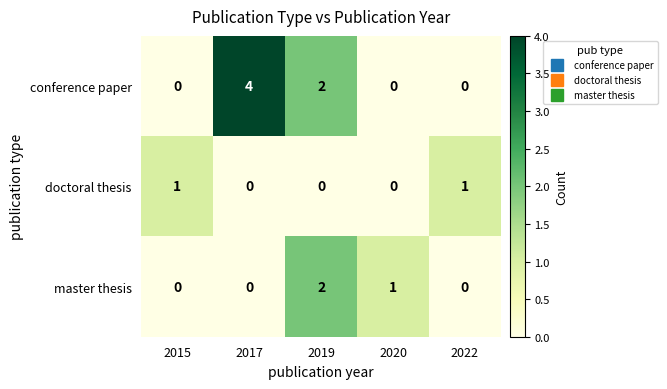

What is the difference between the maximum and minimum values in the conference paper series?

4